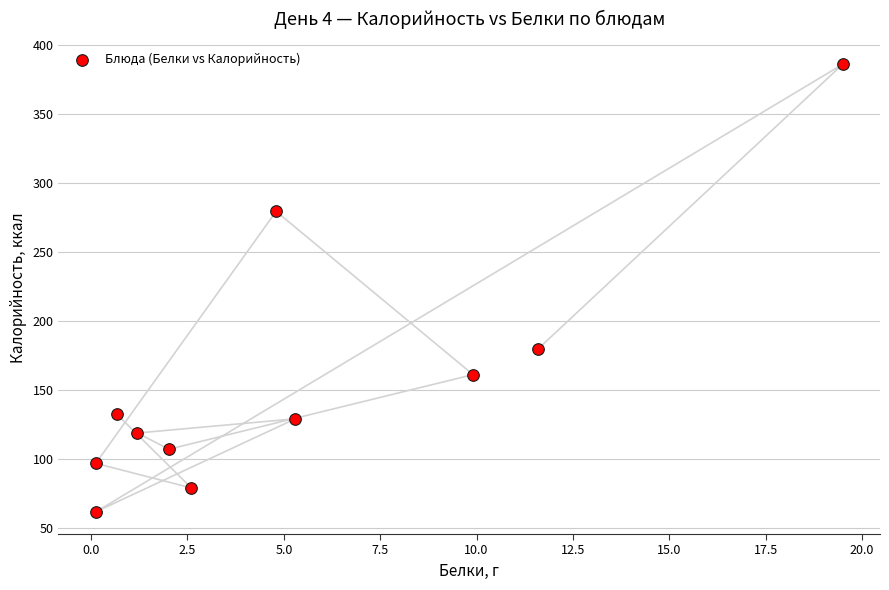

What Y value in the scatter plot is closest to 224?

180.0